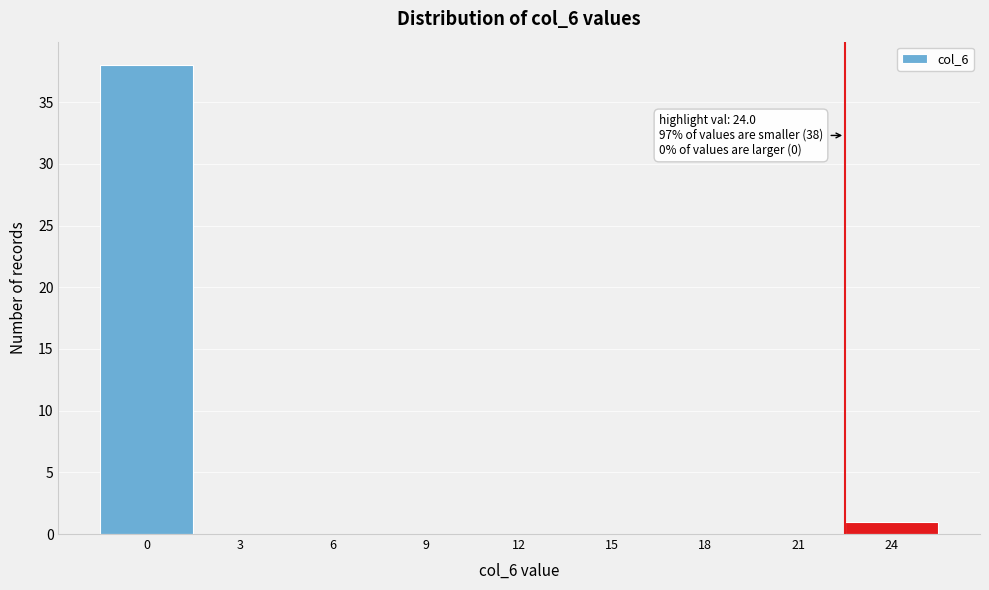

Reading left to right, extract all data points from this chart.

0=38	3=0	6=0	9=0	12=0	15=0	18=0	21=0	24=1